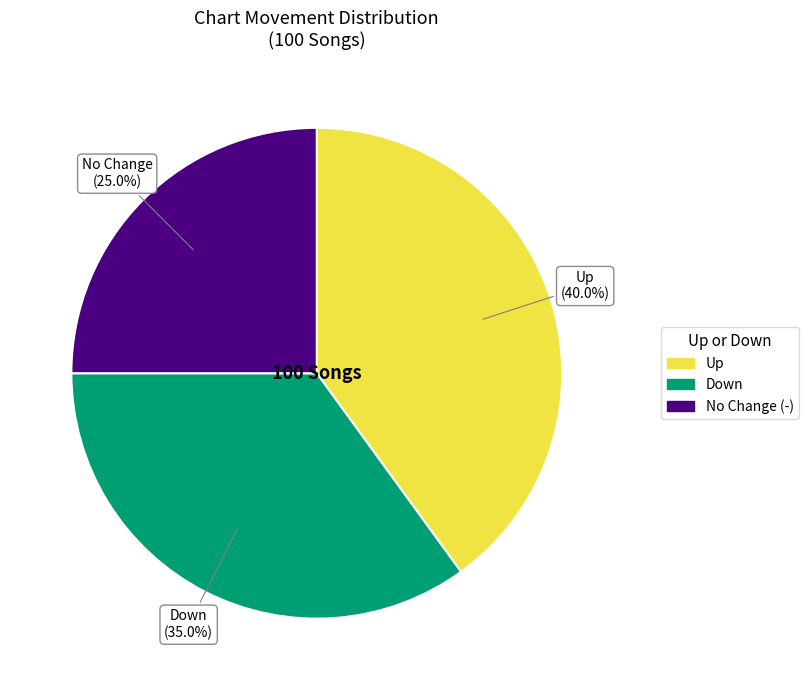

Is there a majority slice in this chart?

No